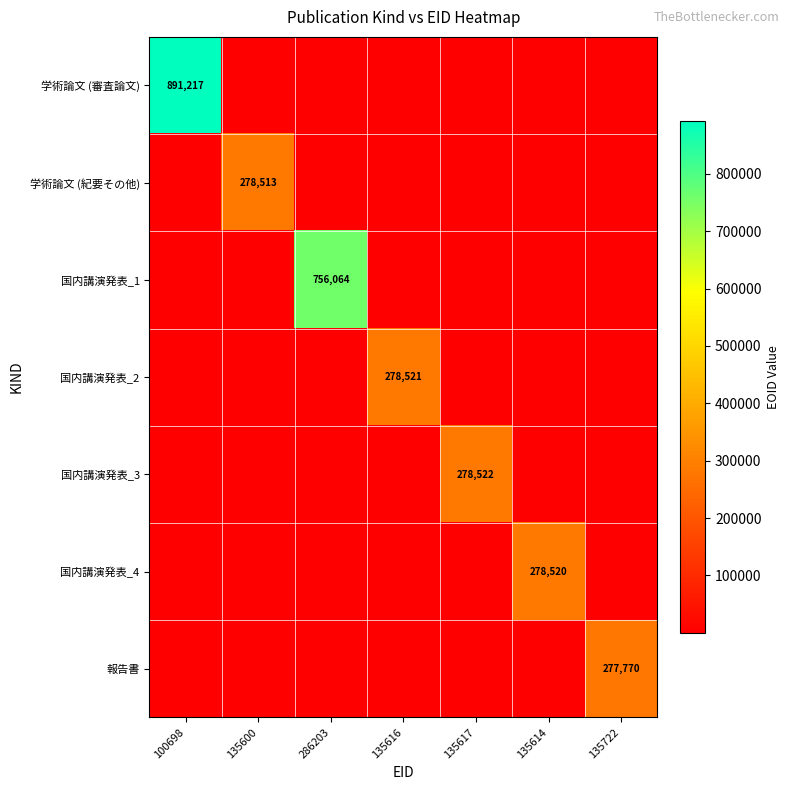

Is it true that 学術論文 (紀要その他) equals 278513 at 135600?

True